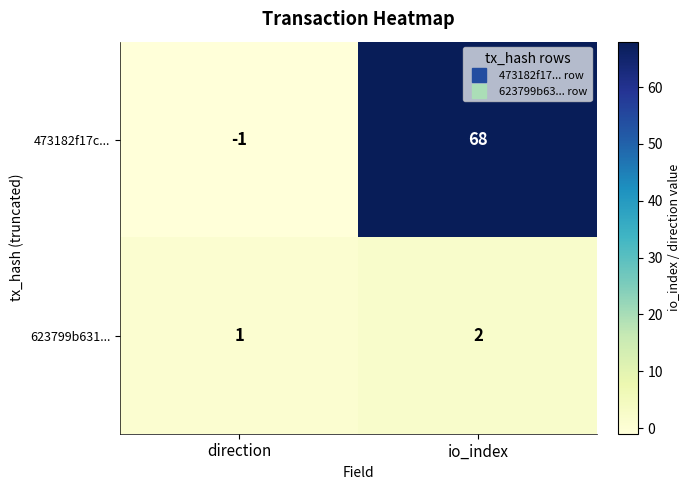

Which series has the largest range (max minus min)?

473182f17c...